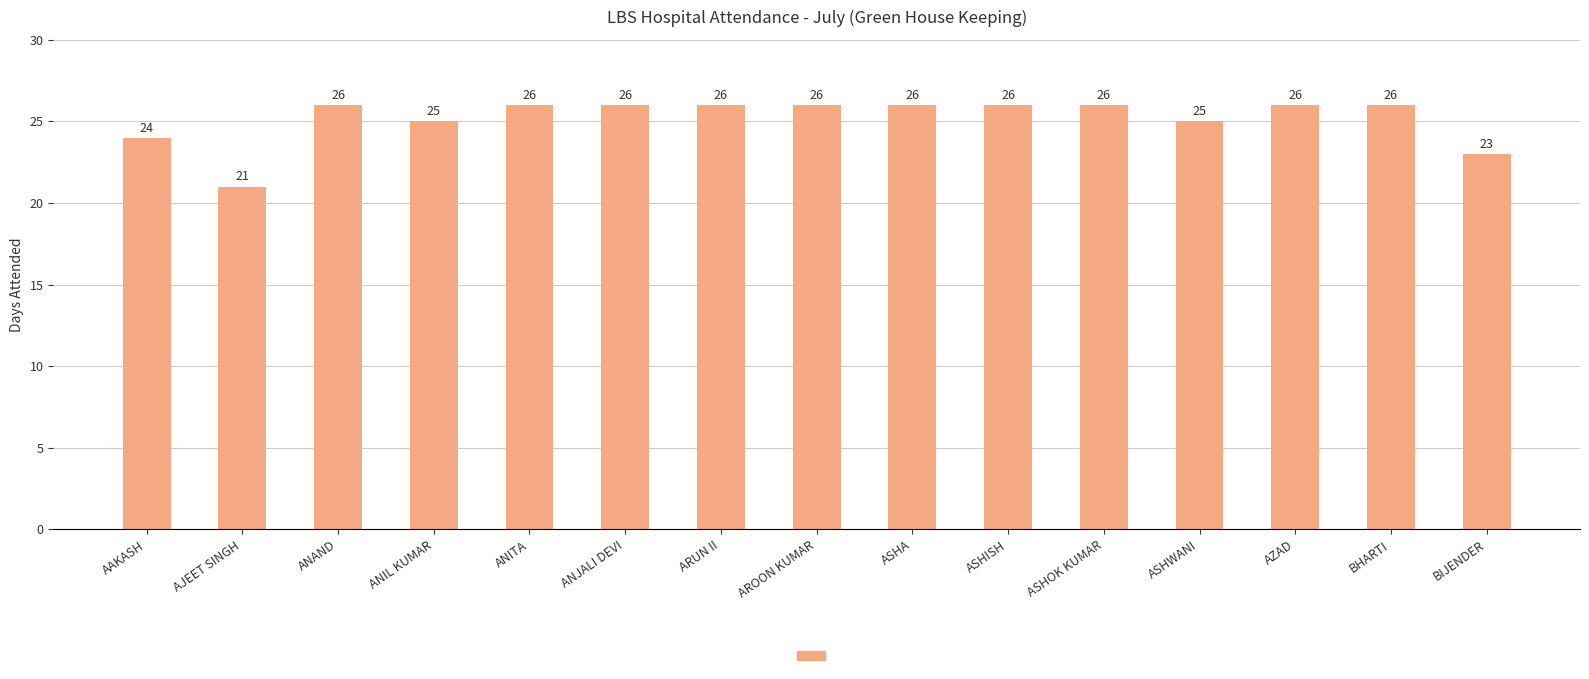

Reading left to right, transcribe all the data shown in this chart.

AAKASH=24	AJEET SINGH=21	ANAND=26	ANIL KUMAR=25	ANITA=26	ANJALI DEVI=26	ARUN II=26	AROON KUMAR=26	ASHA=26	ASHISH=26	ASHOK KUMAR=26	ASHWANI=25	AZAD=26	BHARTI=26	BIJENDER=23